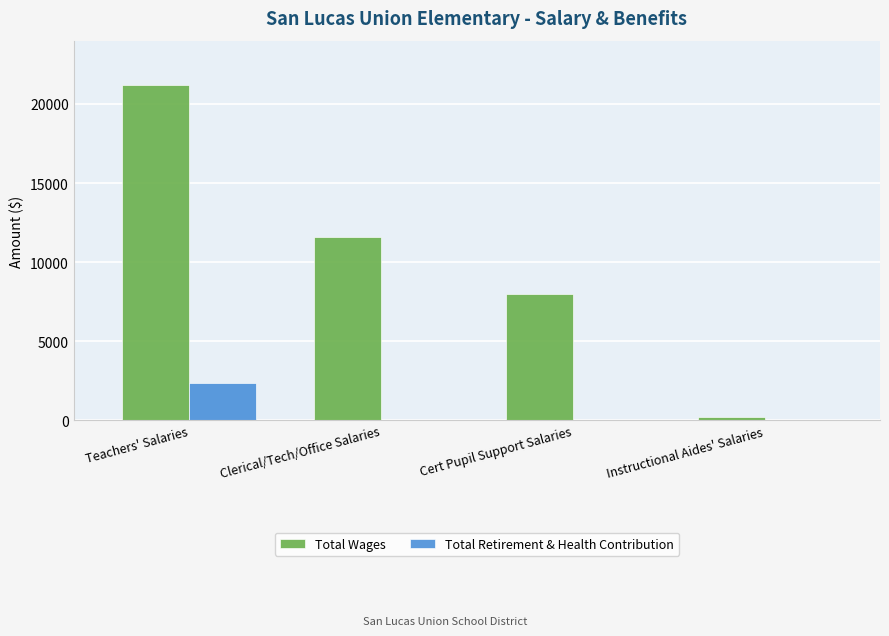

What is the maximum value shown in the chart?

21183